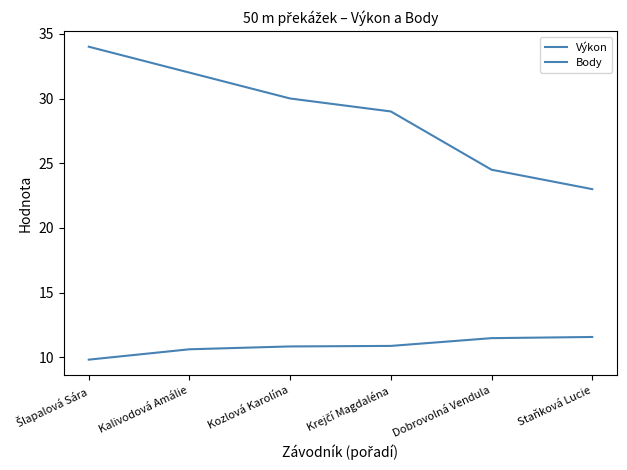

List the series in order of their peak value, lowest first.

Výkon, Body